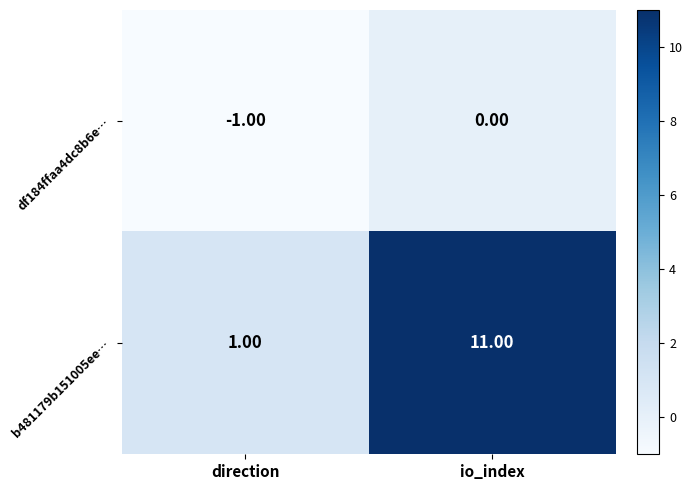

Which series has the largest total across all categories?

b481179b151005ee…